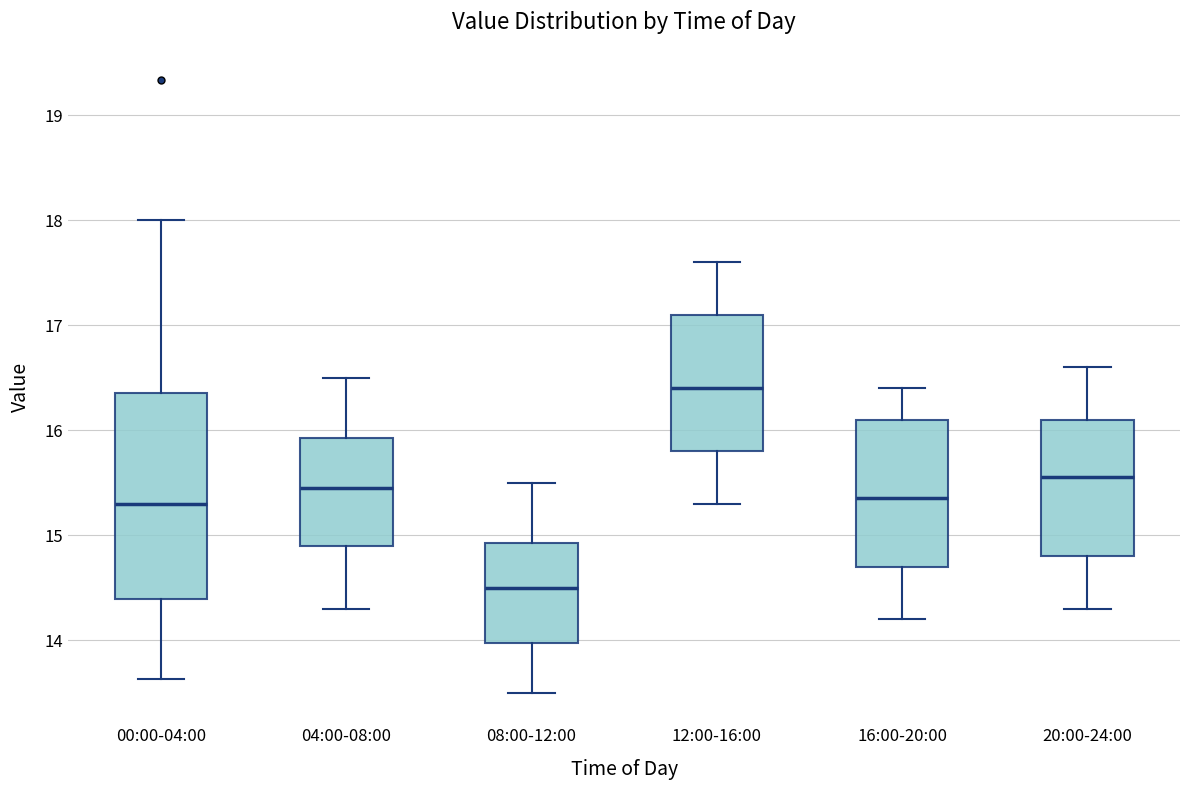

Comparing the boxes themselves (not the whiskers), which one is the tallest?

00:00-04:00